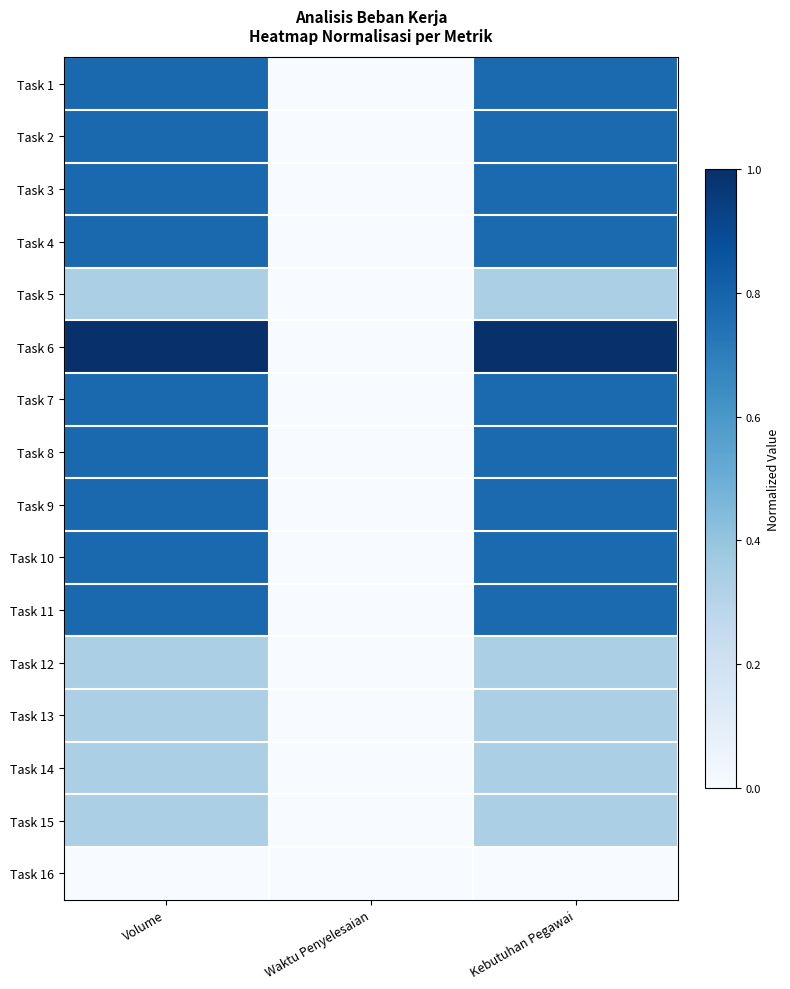

At which category is the sum across all series the highest?

Volume